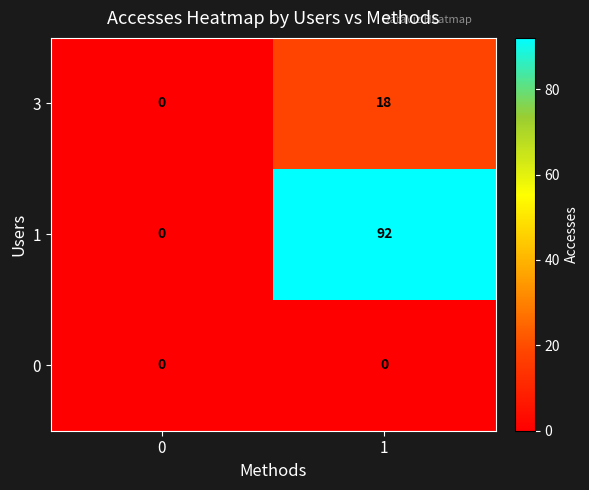

Which series has the widest spread of values?

1